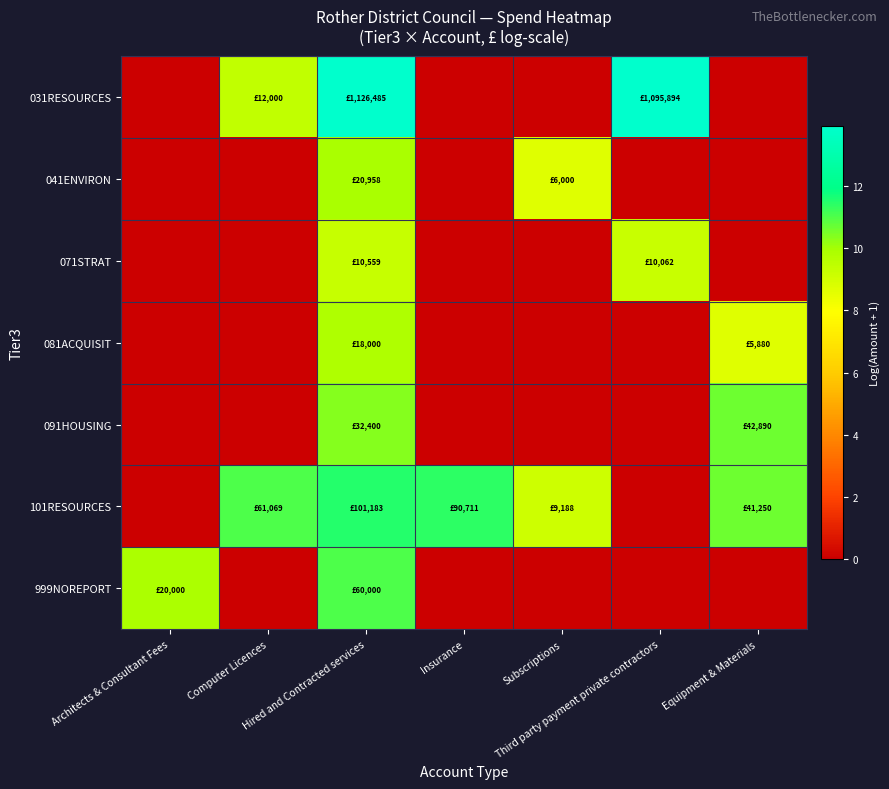

What is the spread (max minus min) of values at Insurance?

11.4